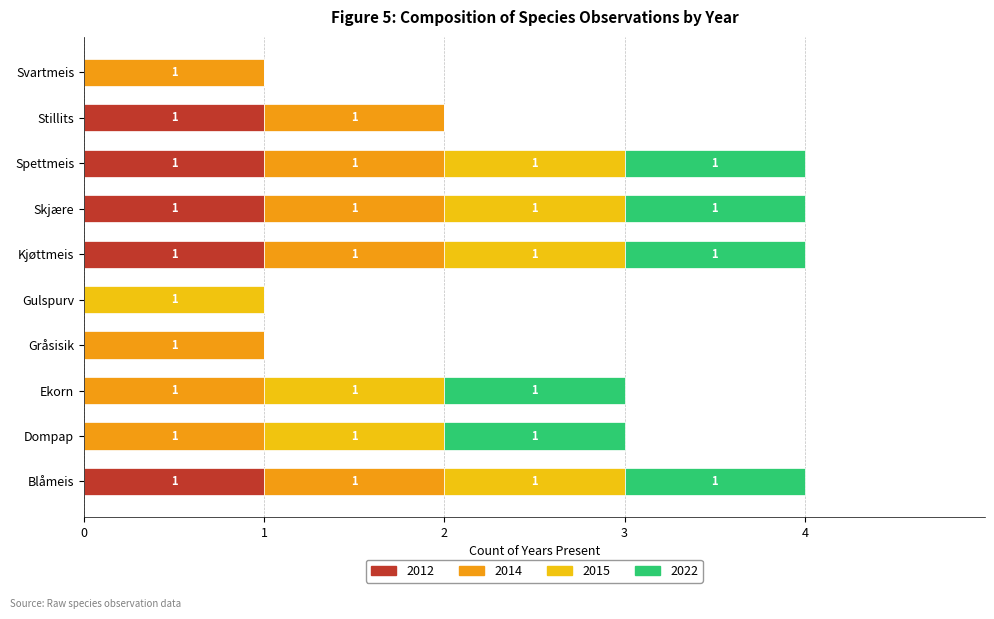

Is it true that 2012 equals 1 at Spettmeis?

True